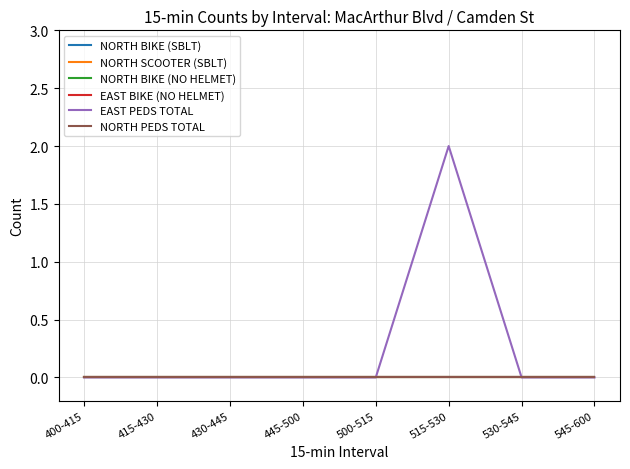

True or false: EAST PEDS TOTAL and NORTH PEDS TOTAL intersect in this chart.

False